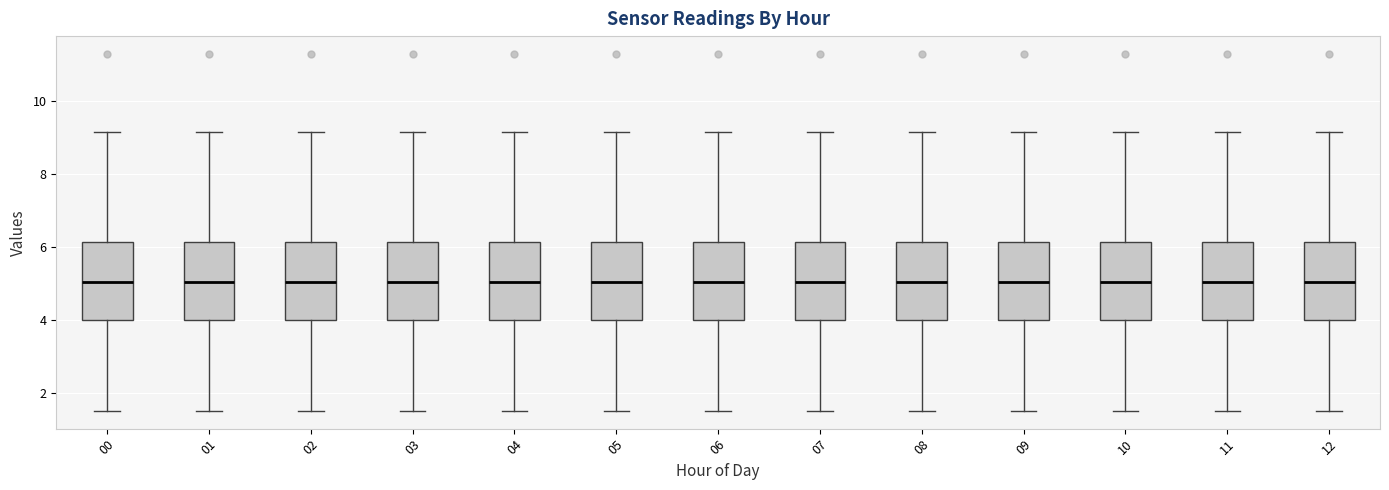

Where is the upper edge of the box at x = 05 on the y-axis? The values are not printed on the chart, so give them approximately, as read against the axis.

6.2